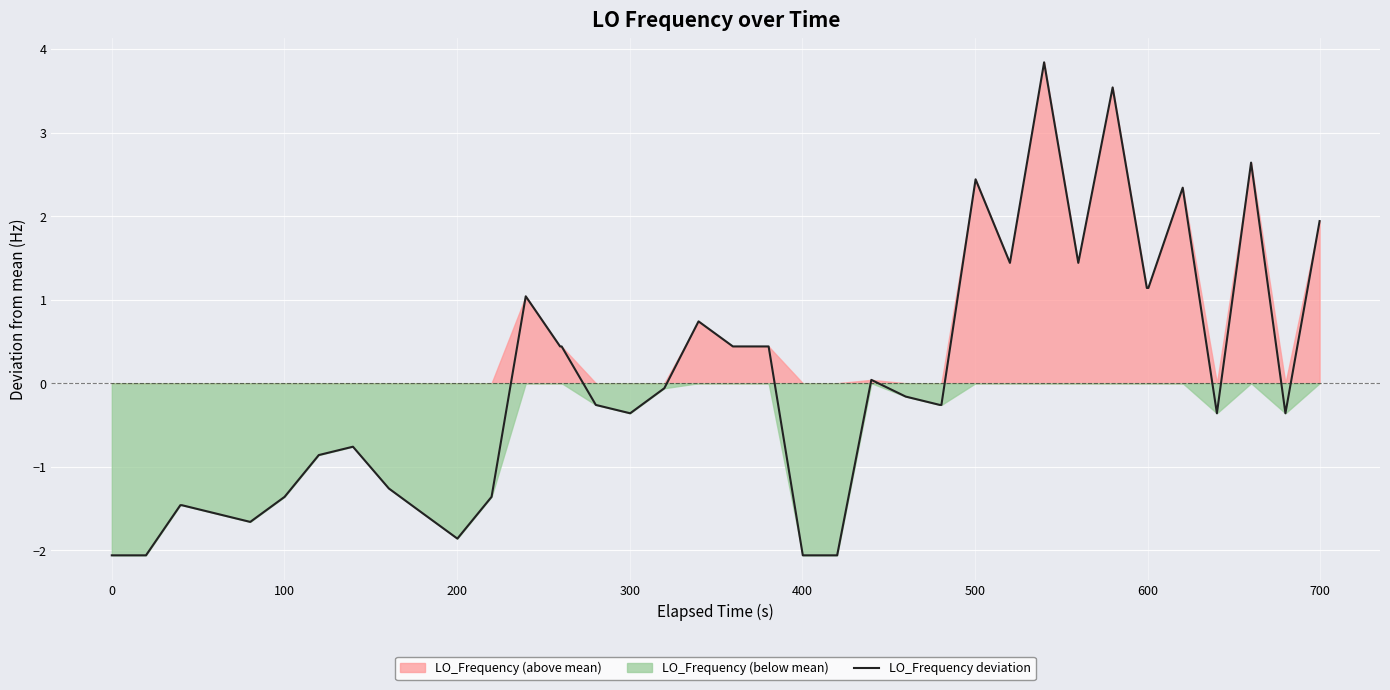

What is the minimum value for LO_Frequency deviation?

-2.1